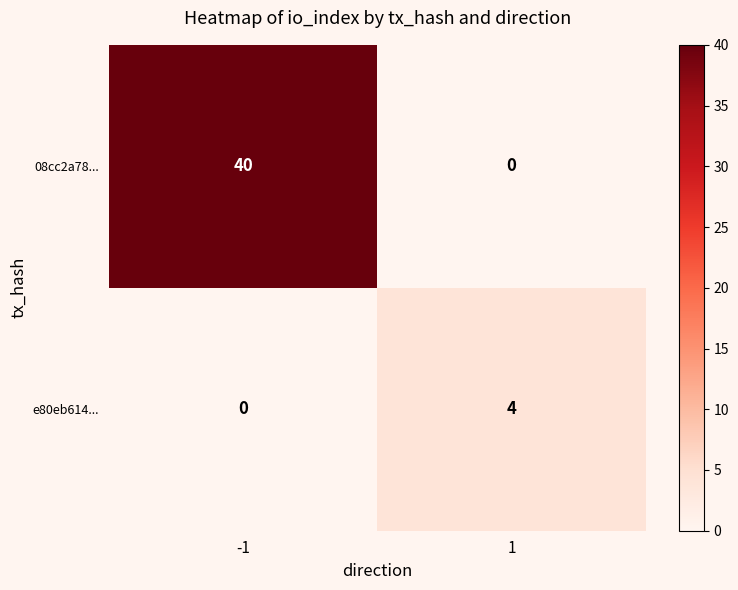

At -1, list the series in order from largest to smallest.

08cc2a78..., e80eb614...